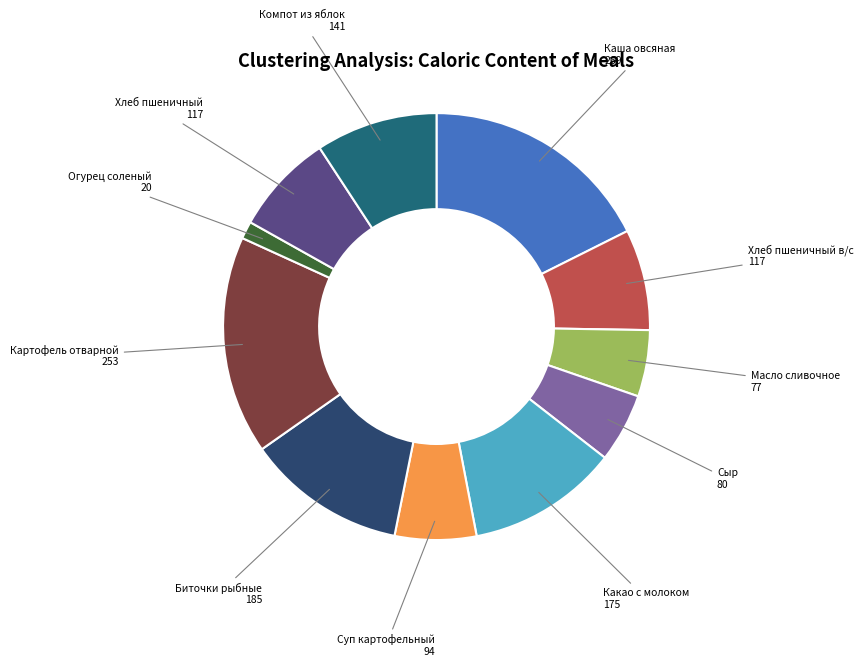

How many slices are in this pie chart?

11